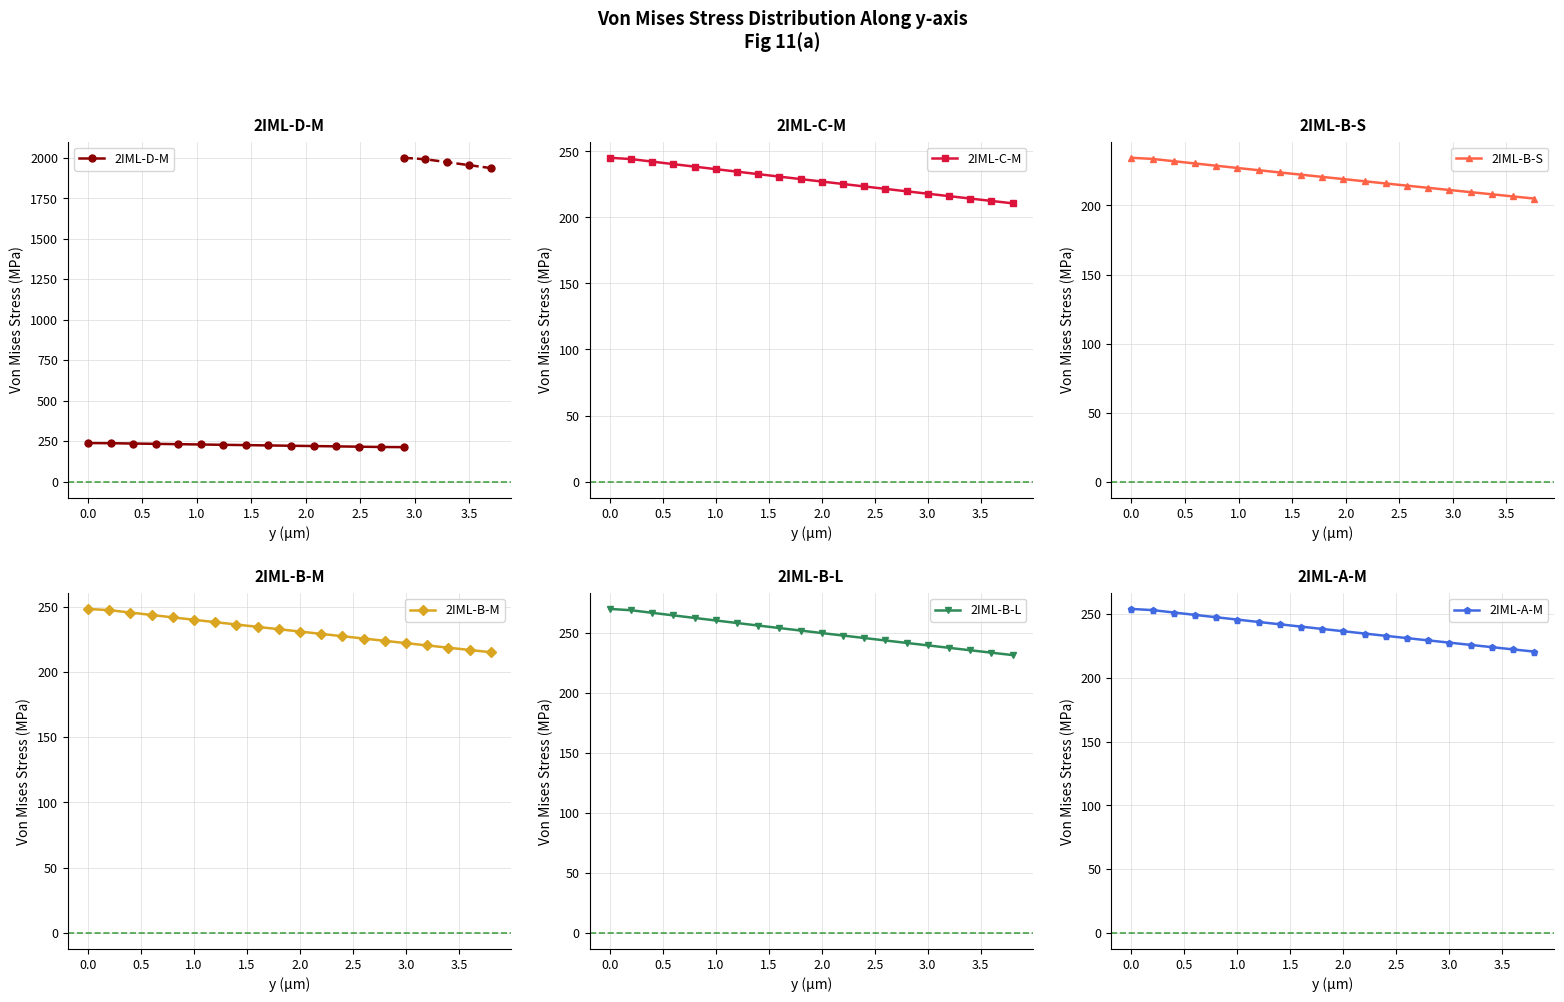

True or false: 2IML-B-L and 2IML-C-M intersect in this chart.

False